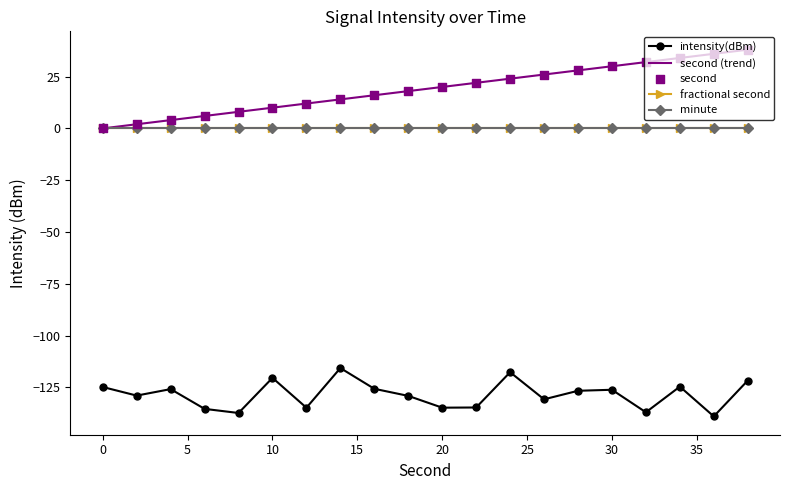

Which series has the largest total across all categories?

second (trend)